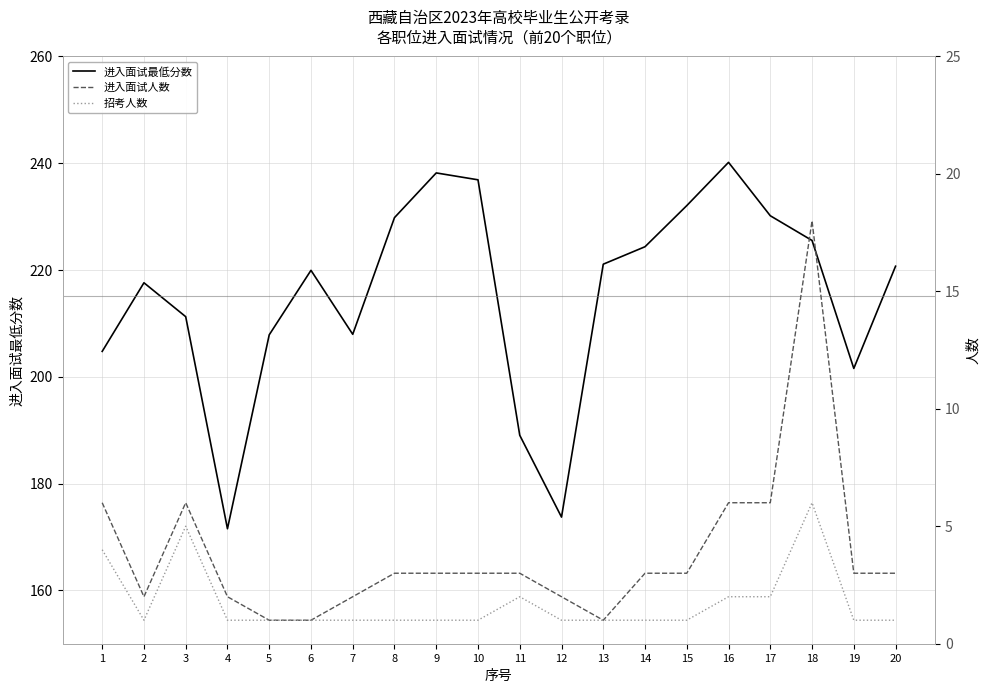

Where does the 进入面试最低分数 series first go above 220?

8